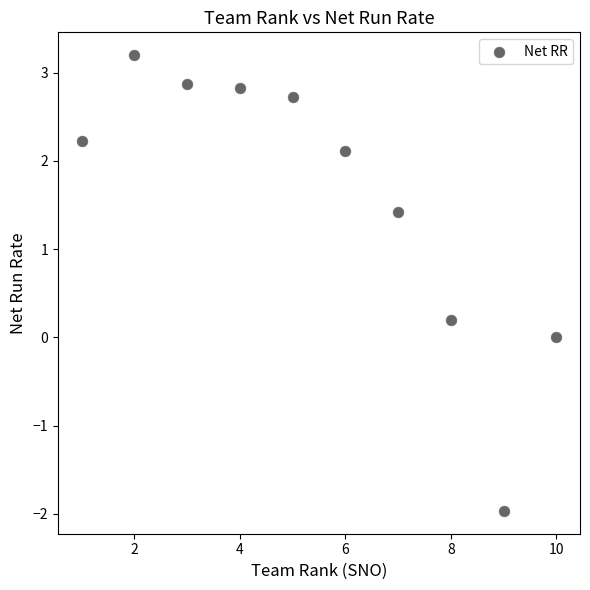

What is the range of X values (max minus min)?

9.0